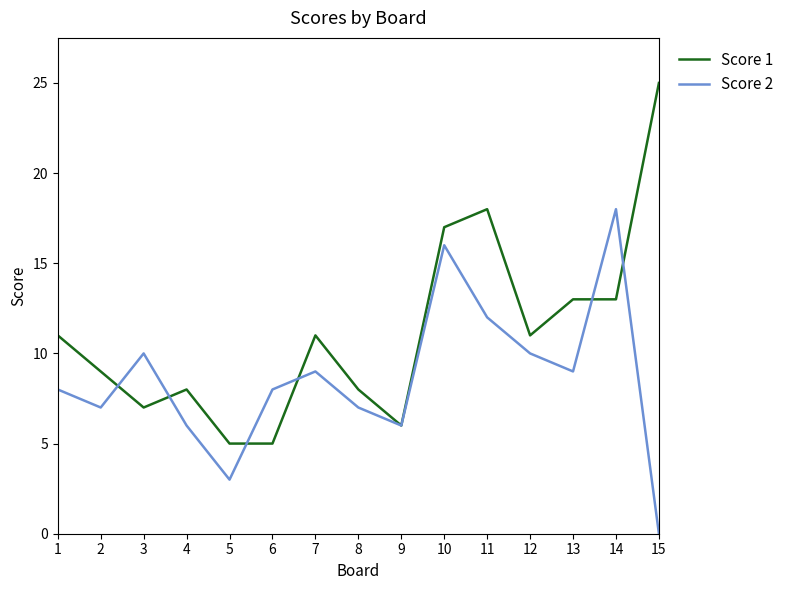

At 5, list the series in order from largest to smallest.

Score 1, Score 2